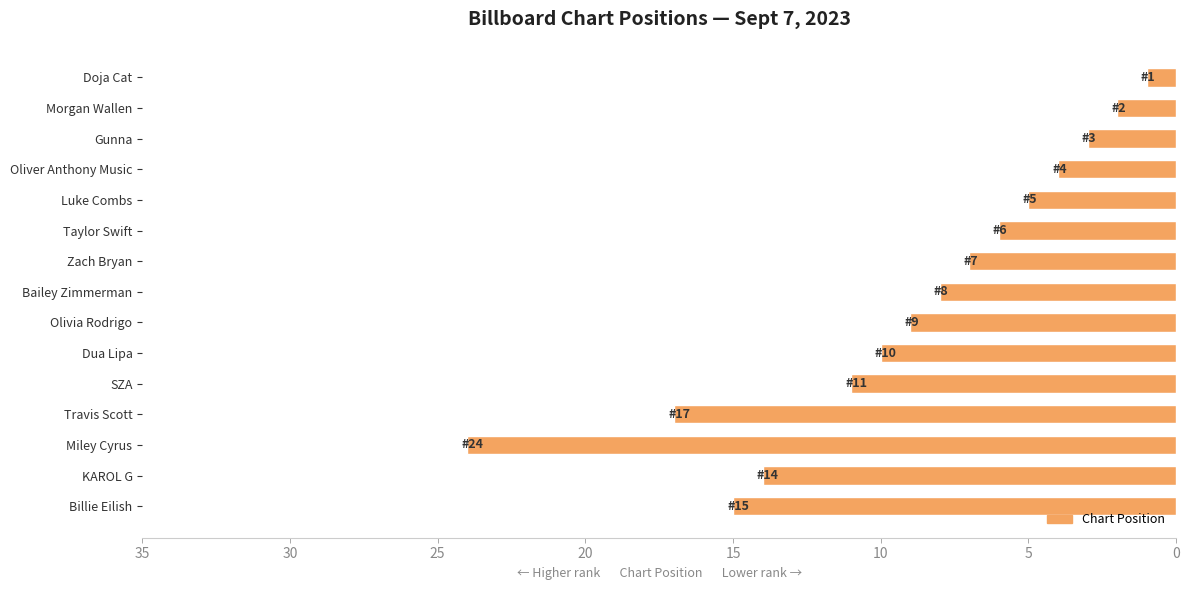

At which label is the value closest to 12?

SZA